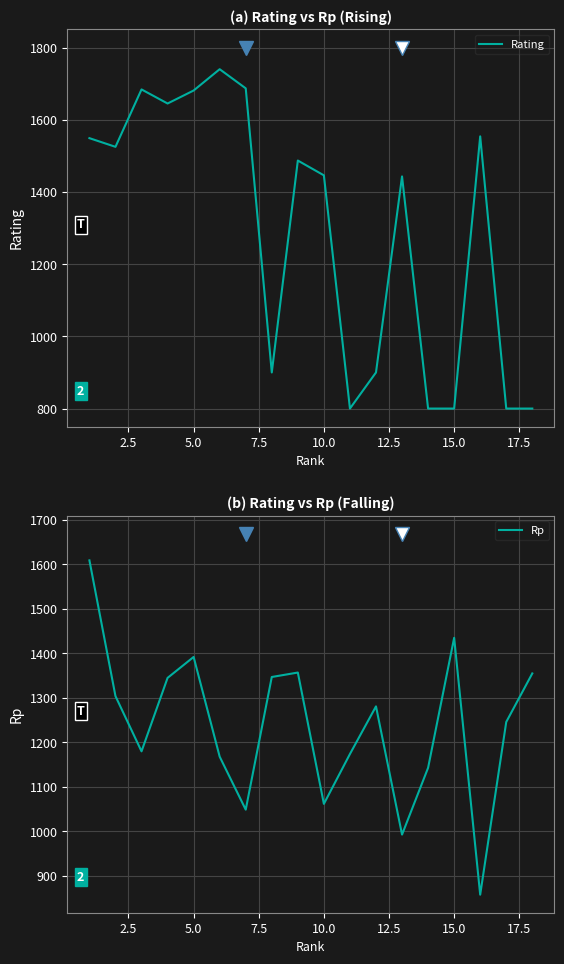

What is the value of the Rating point at the 1st from the left?

1549